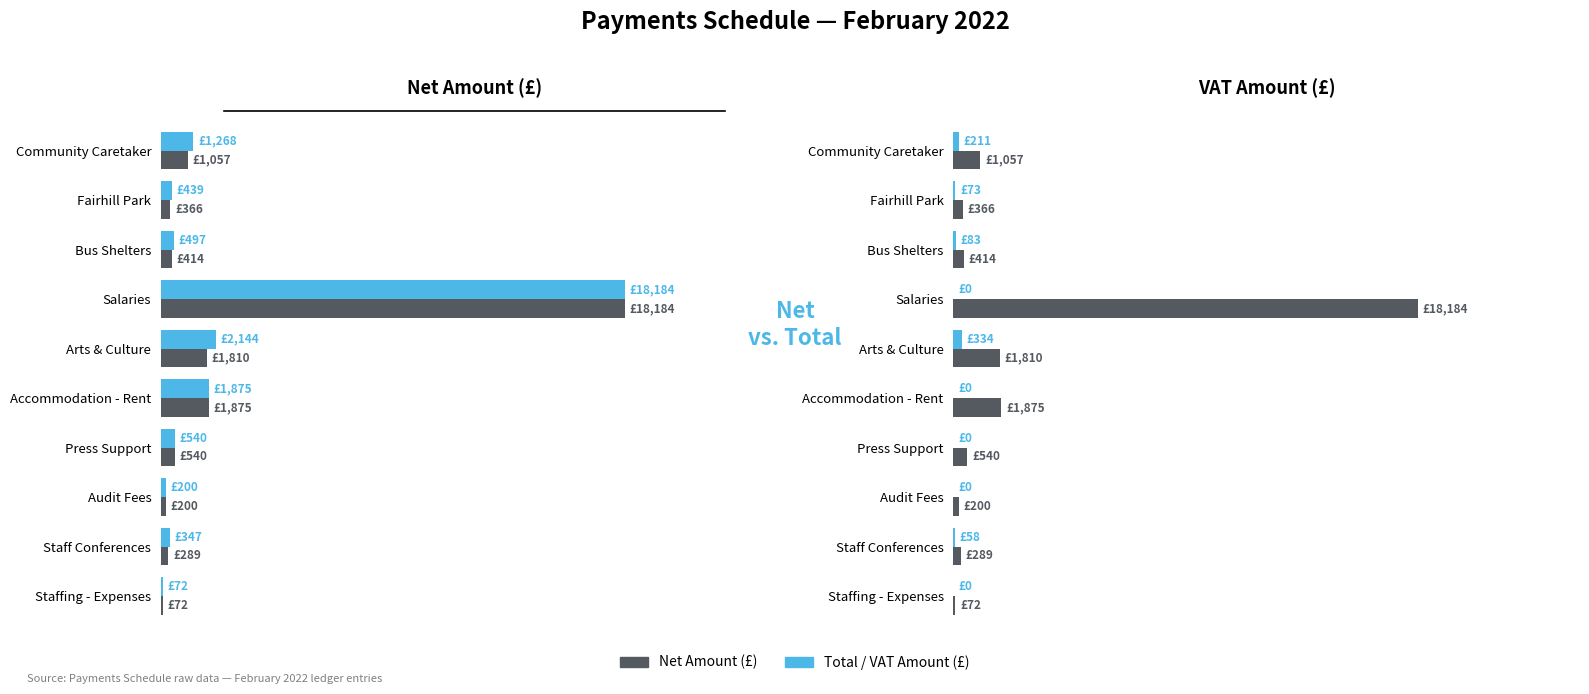

Which series changed the most between Community Caretaker and Staffing - Expenses?

Total Amount